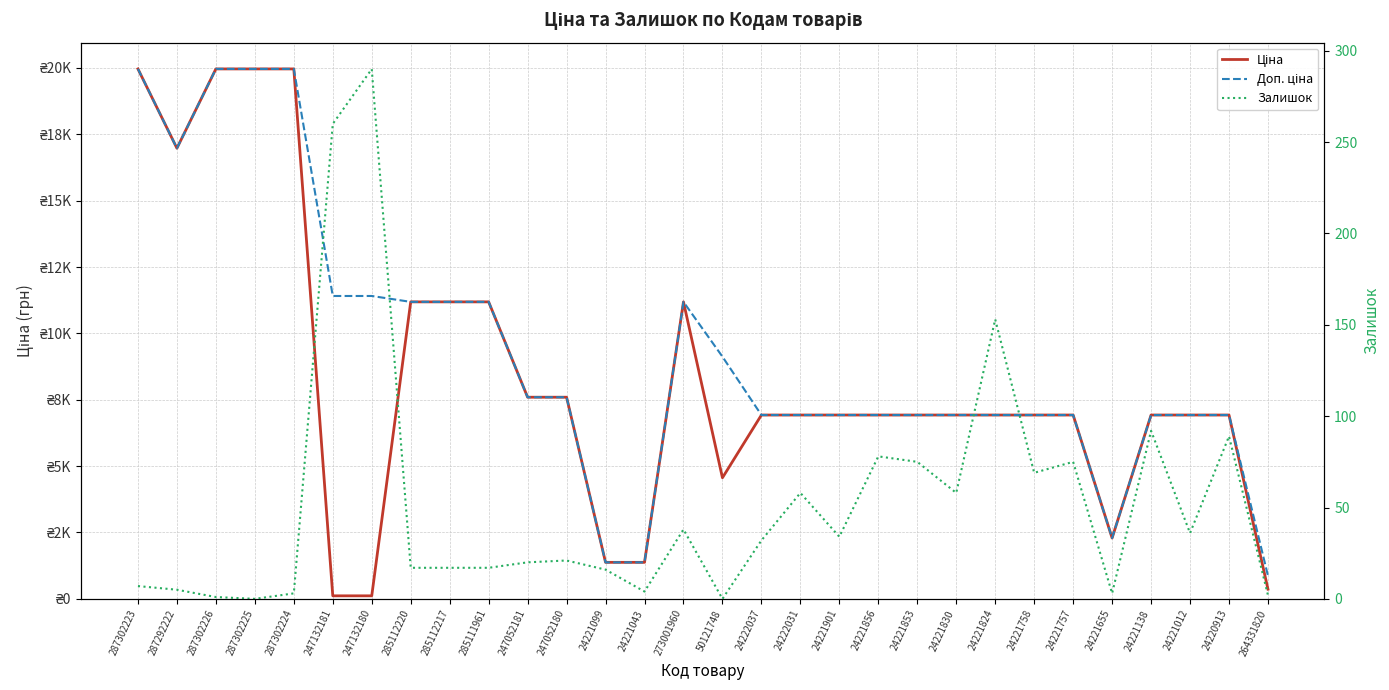

What is the difference between the highest and lowest values at 24220913?

6836.7